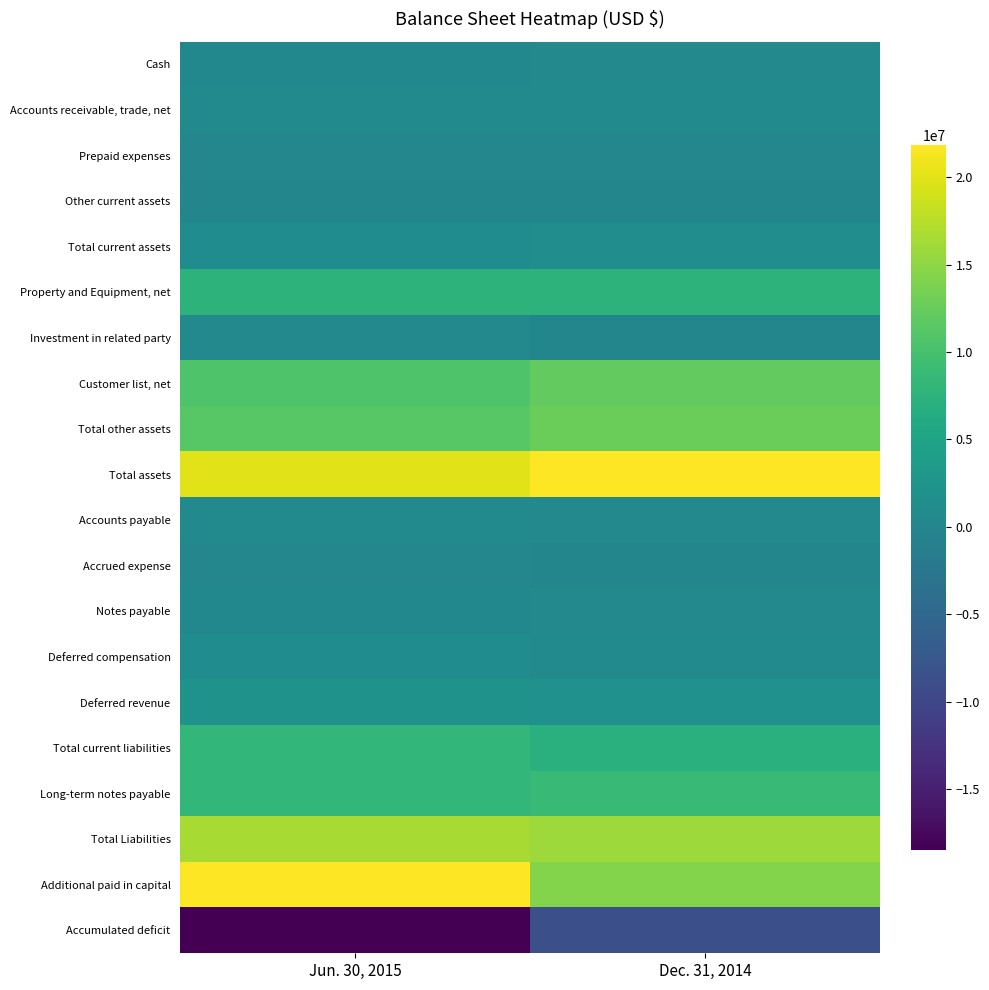

Reading right to left, transcribe all the data shown in this chart.

Cash: Dec. 31, 2014=438907	Jun. 30, 2015=333363
Accounts receivable, trade, net: Dec. 31, 2014=588479	Jun. 30, 2015=622368
Prepaid expenses: Dec. 31, 2014=221999	Jun. 30, 2015=118857
Other current assets: Dec. 31, 2014=41815	Jun. 30, 2015=27877
Total current assets: Dec. 31, 2014=1291237	Jun. 30, 2015=1113201
Property and Equipment, net: Dec. 31, 2014=7654765	Jun. 30, 2015=7572562
Investment in related party: Dec. 31, 2014=0	Jun. 30, 2015=434532
Customer list, net: Dec. 31, 2014=12139792	Jun. 30, 2015=10739047
Total other assets: Dec. 31, 2014=12765680	Jun. 30, 2015=11340107
Total assets: Dec. 31, 2014=21711682	Jun. 30, 2015=20025870
Accounts payable: Dec. 31, 2014=449840	Jun. 30, 2015=840066
Accrued expense: Dec. 31, 2014=67365	Jun. 30, 2015=244811
Notes payable: Dec. 31, 2014=526585	Jun. 30, 2015=366585
Deferred compensation: Dec. 31, 2014=729000	Jun. 30, 2015=1069000
Deferred revenue: Dec. 31, 2014=1929882	Jun. 30, 2015=2019332
Total current liabilities: Dec. 31, 2014=7037058	Jun. 30, 2015=8195491
Long-term notes payable: Dec. 31, 2014=8826190	Jun. 30, 2015=8273073
Total Liabilities: Dec. 31, 2014=15904206	Jun. 30, 2015=16499147
Additional paid in capital: Dec. 31, 2014=14370296	Jun. 30, 2015=21822836
Accumulated deficit: Dec. 31, 2014=-8587726	Jun. 30, 2015=-18467629